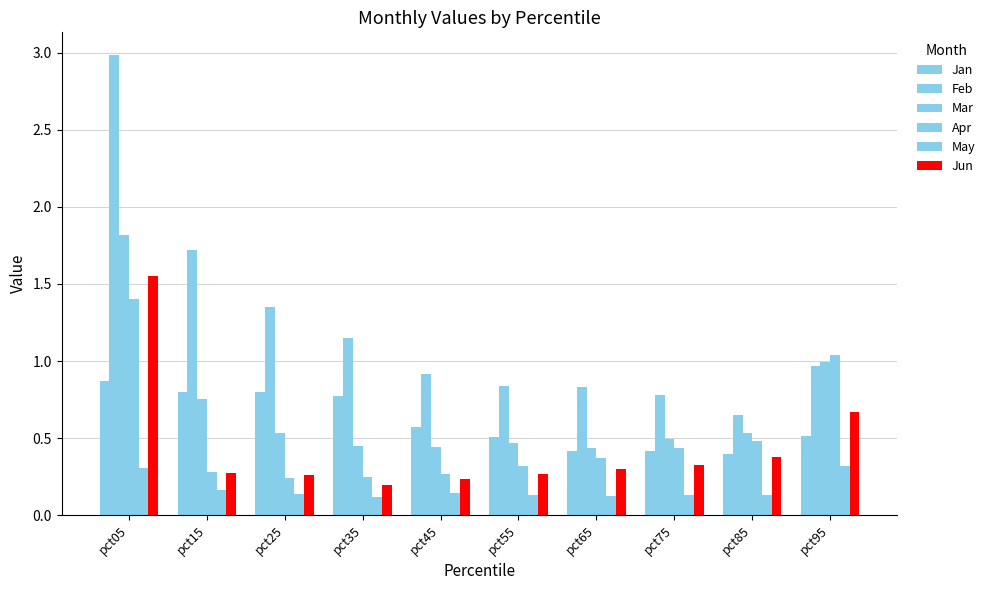

What is the sum of all Jun values?

4.5